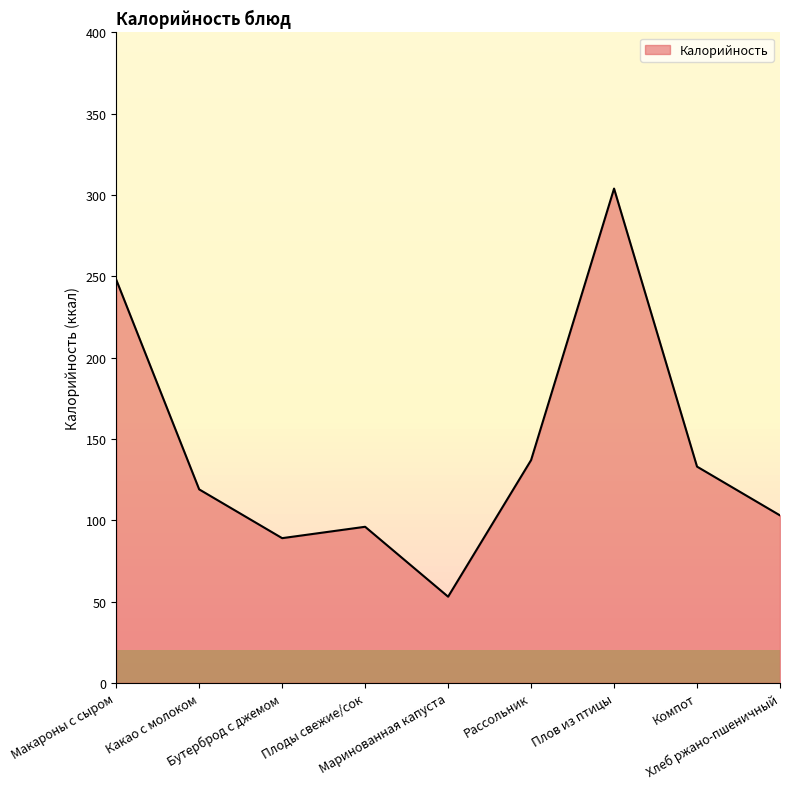

At which label does the data first exceed 119?

Макароны с сыром